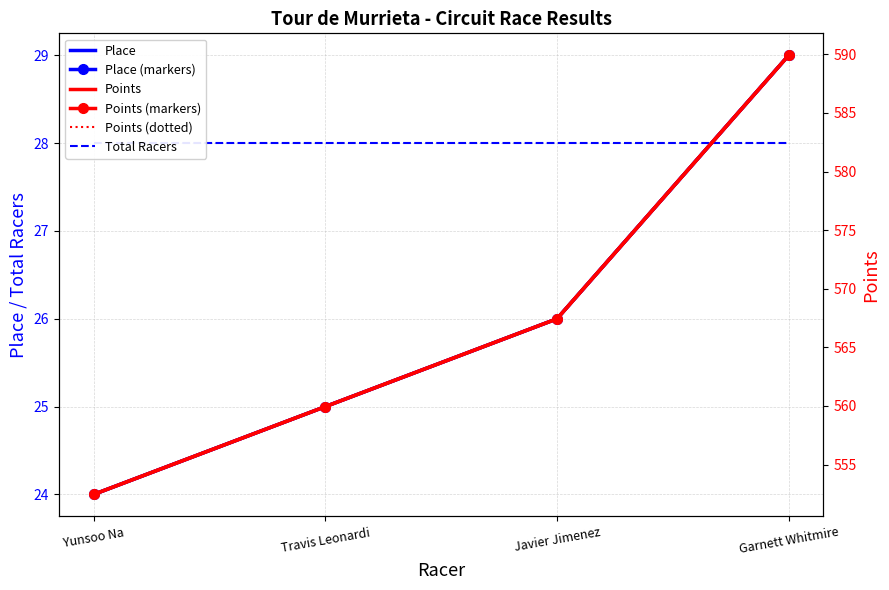

True or false: Points has more than 1 points higher than both neighbors.

False